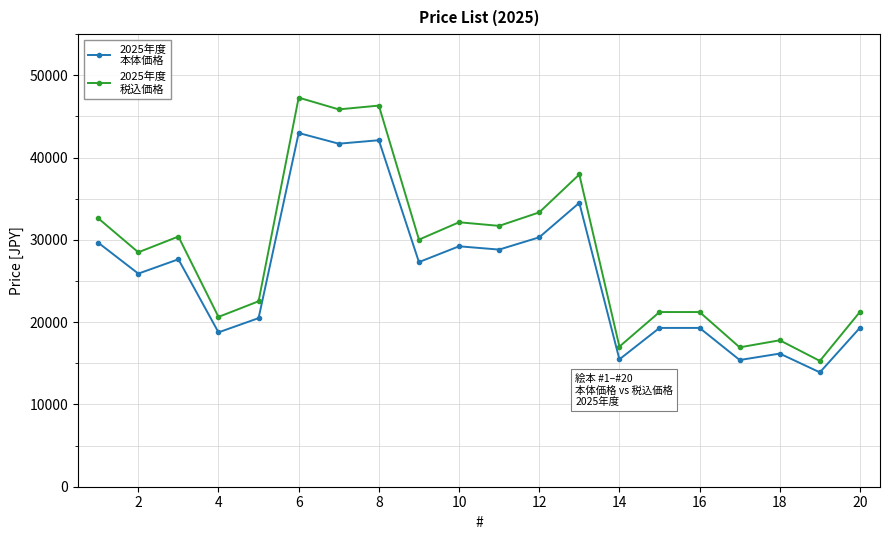

What is the minimum value shown in the chart?

13900